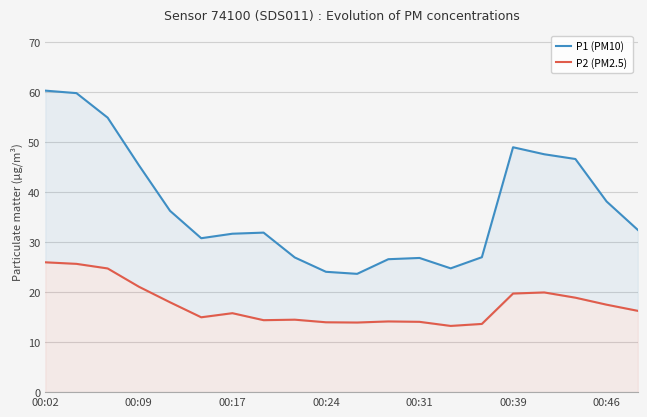

Reading left to right, extract all data points from this chart.

P1 (PM10): 60.3	59.8	54.9	45.4	36.3	30.8	31.7	31.9	26.9	24.1	23.7	26.6	26.9	24.8	27.0	49.0	47.6	46.6	38.1	32.5
P2 (PM2.5): 26.0	25.7	24.8	21.1	18.0	15.0	15.8	14.4	14.5	14.0	13.9	14.2	14.1	13.2	13.7	19.7	19.9	18.9	17.5	16.3